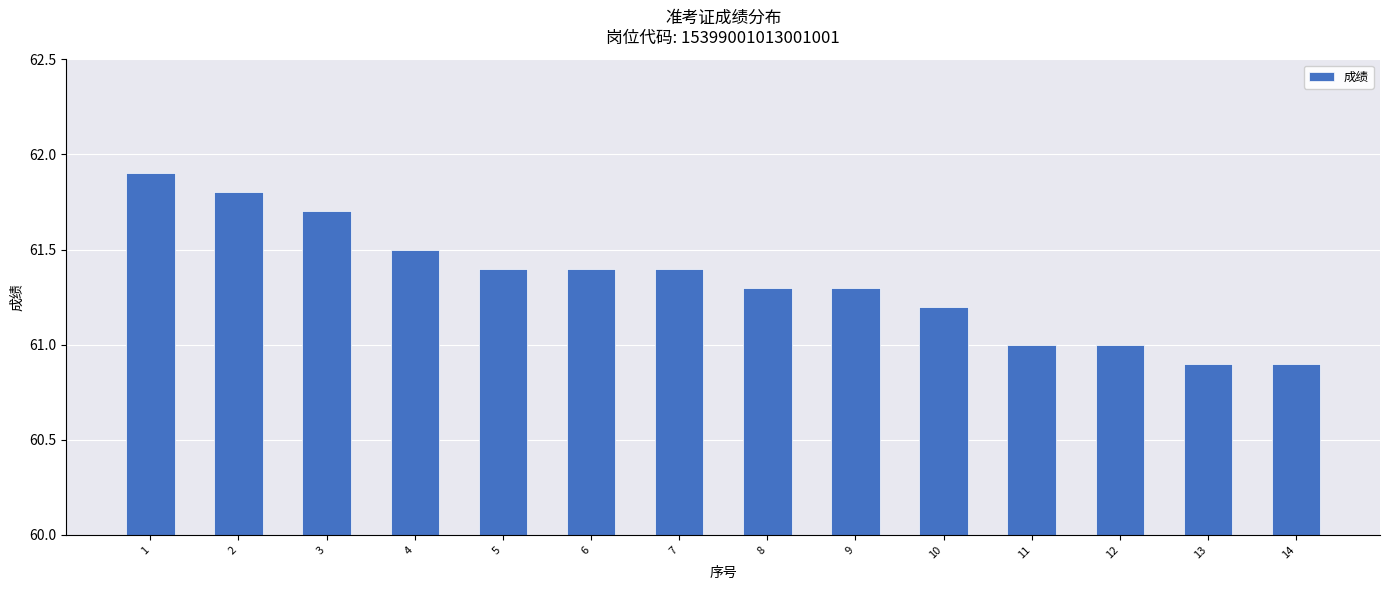

The chart shows a value of 0.5 at 11. True or false?

False